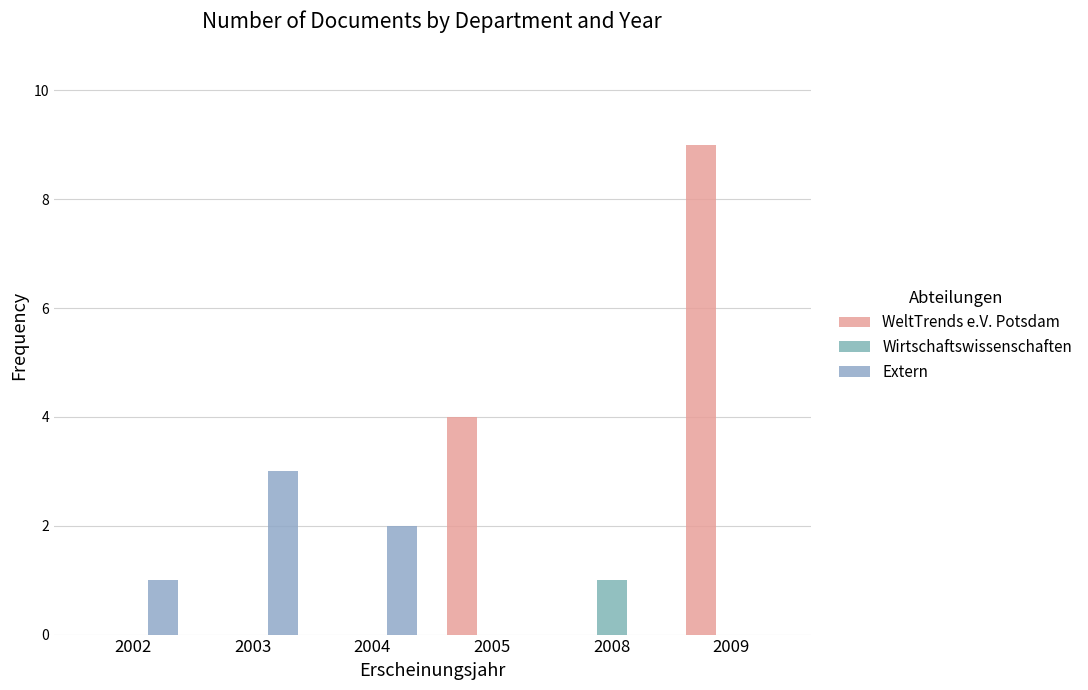

Count the number of data series in this chart.

3